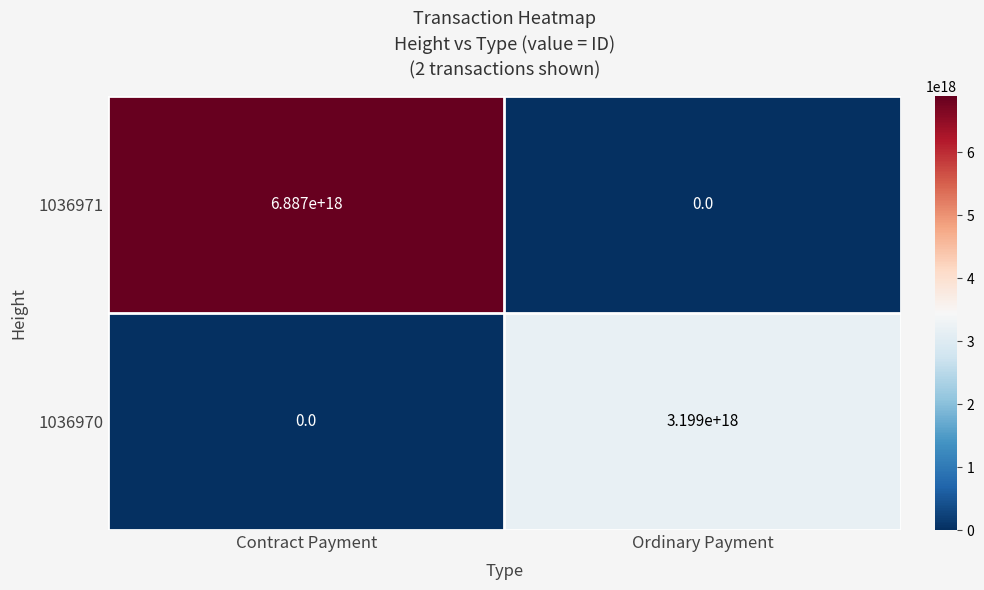

Between Contract Payment and Ordinary Payment, which series saw the biggest shift?

1036971